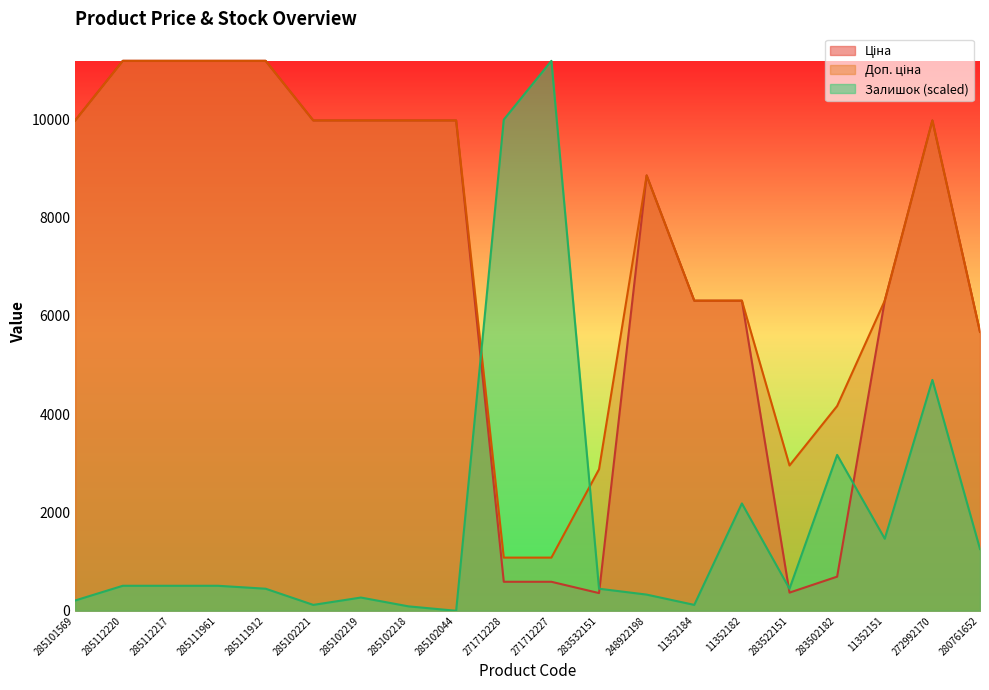

True or false: Ціна and Доп. ціна intersect in this chart.

False